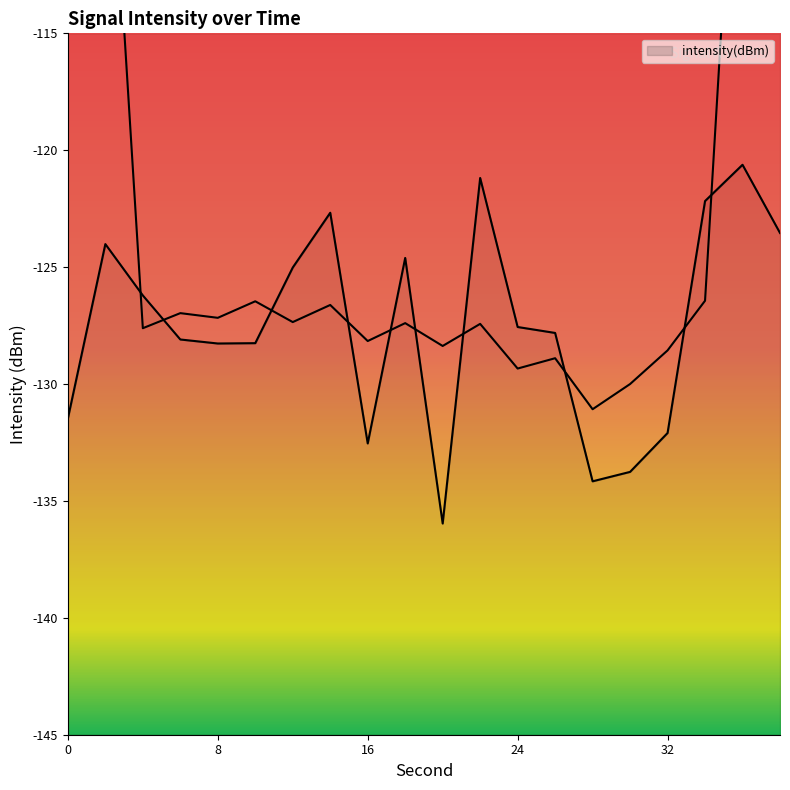

What is the value of the 16th point from the left?

-133.8